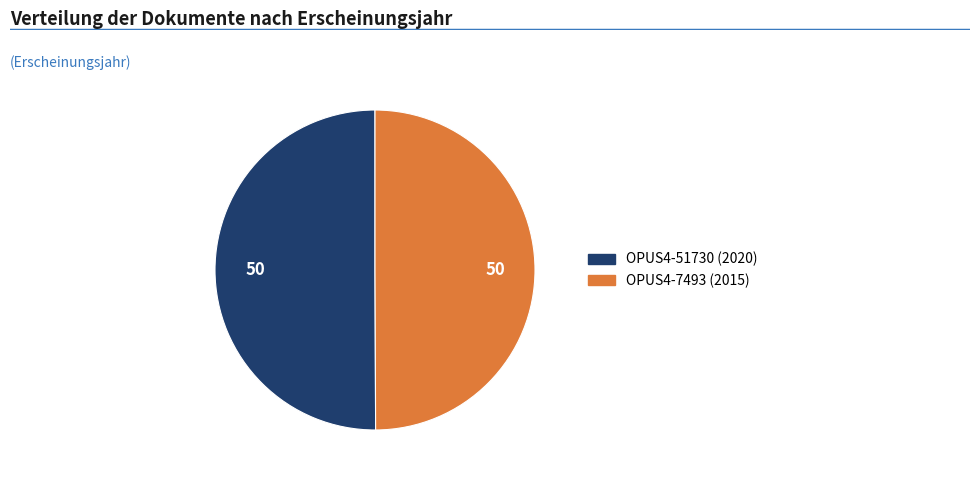

What is the ratio of the value at OPUS4-7493 to the value at OPUS4-51730?

1.0